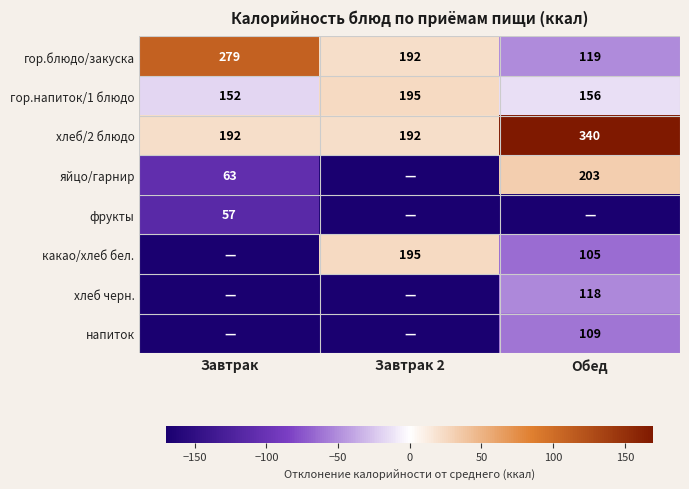

Is it true that гор.напиток/1 блюдо equals 156 at Обед?

True